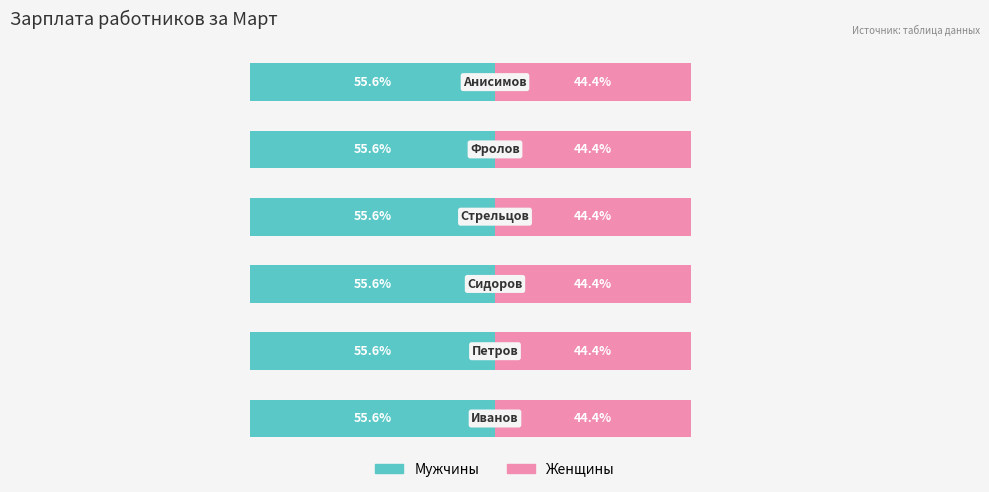

The value of Мужчины at Сидоров is 8056. True or false?

False